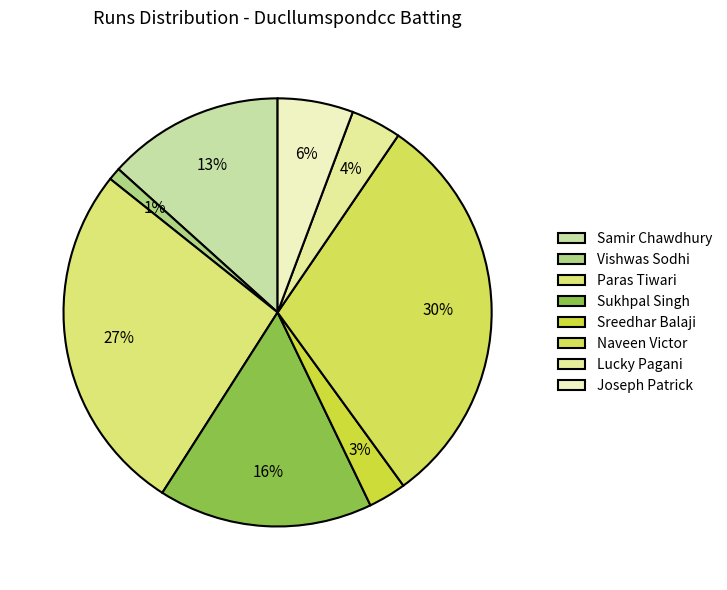

To the nearest percent, what percentage of the pie is Vishwas Sodhi?

1%